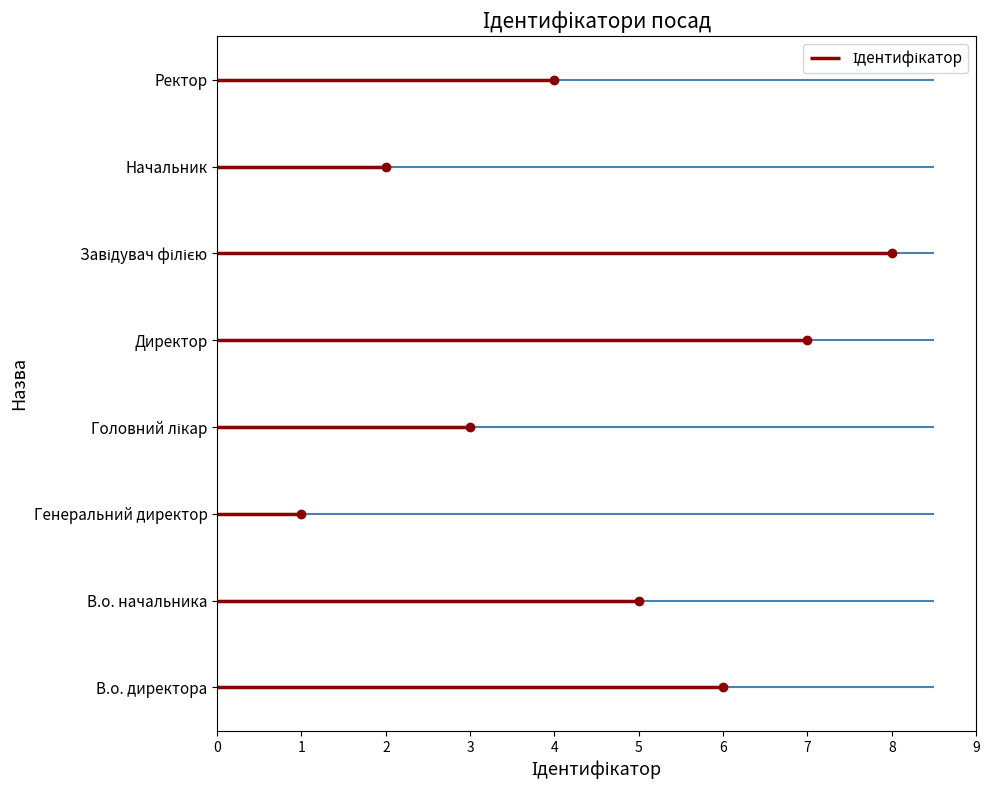

List the labels in order of value, largest first.

Завідувач філією, Директор, В.о. директора, В.о. начальника, Ректор, Головний лікар, Начальник, Генеральний директор